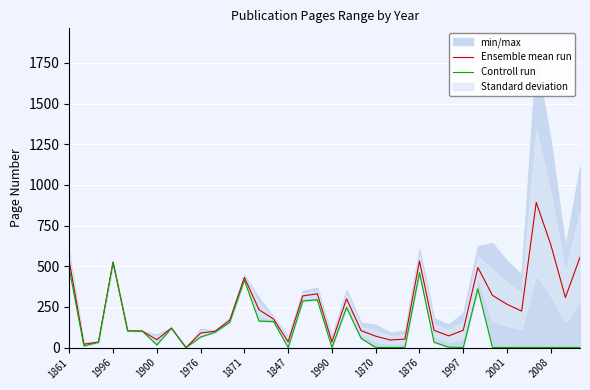

Where is the first local maximum for Ensemble mean run?

1996